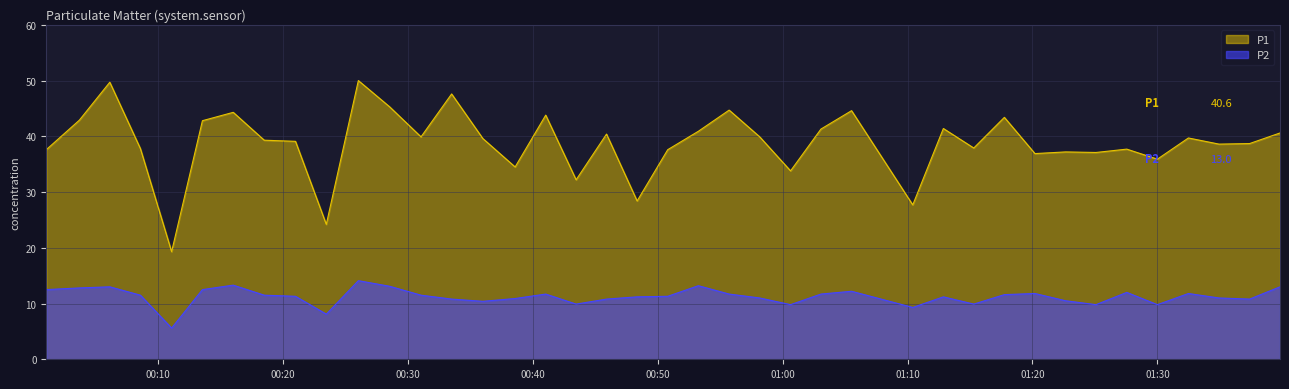

What is the average value of the P1 series?

38.9